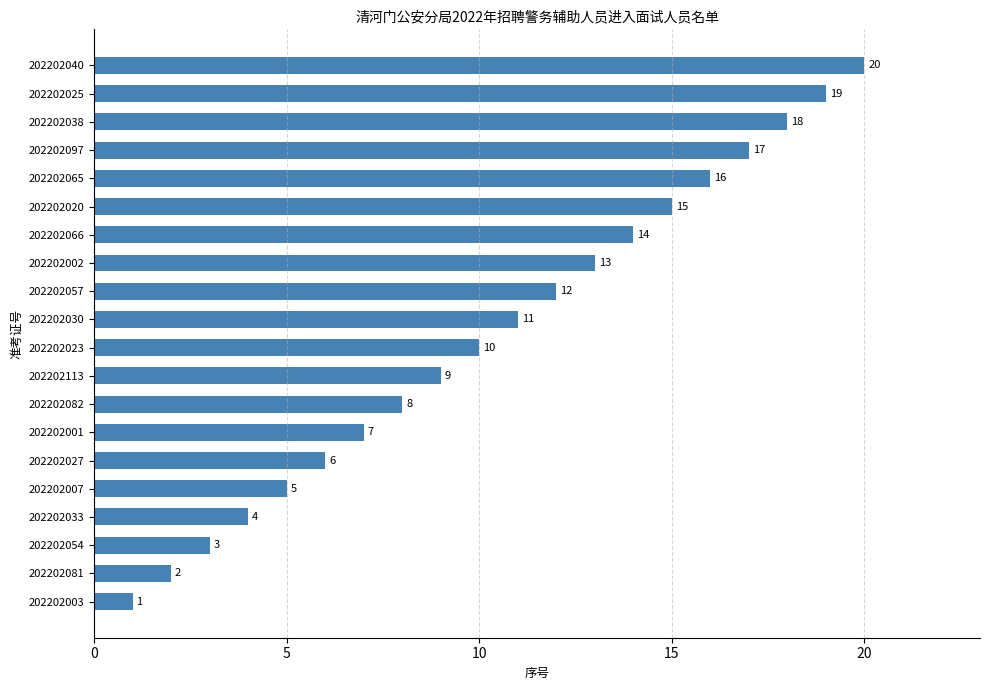

What is the approximate value at 202202066, to the nearest 5?

15